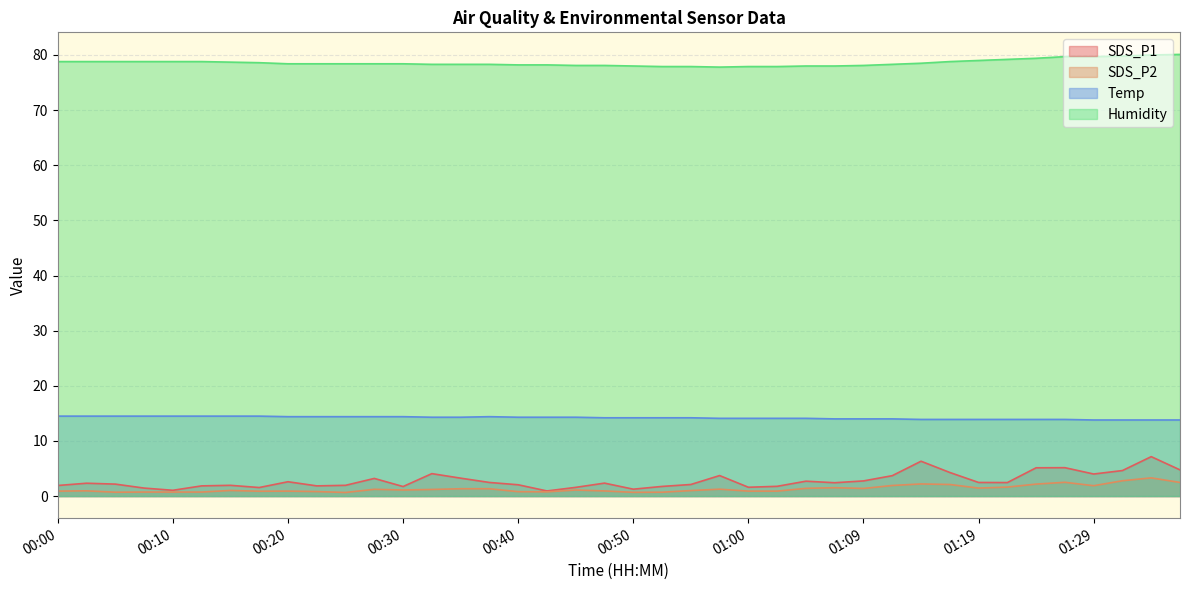

At which category does SDS_P2 reach its first local valley?

00:05